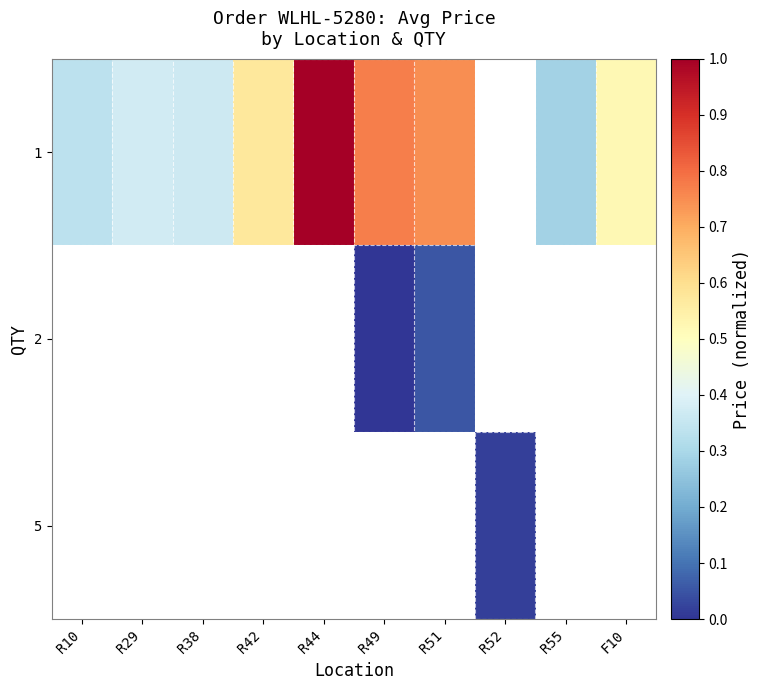

Between R49 and R38, which is larger?

R49